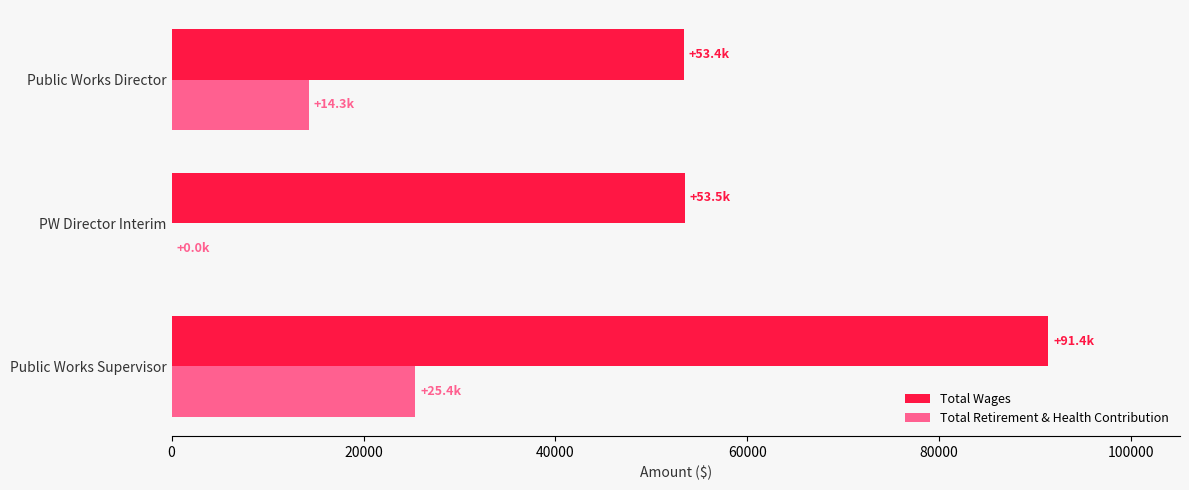

Which series has the largest total across all categories?

Total Wages